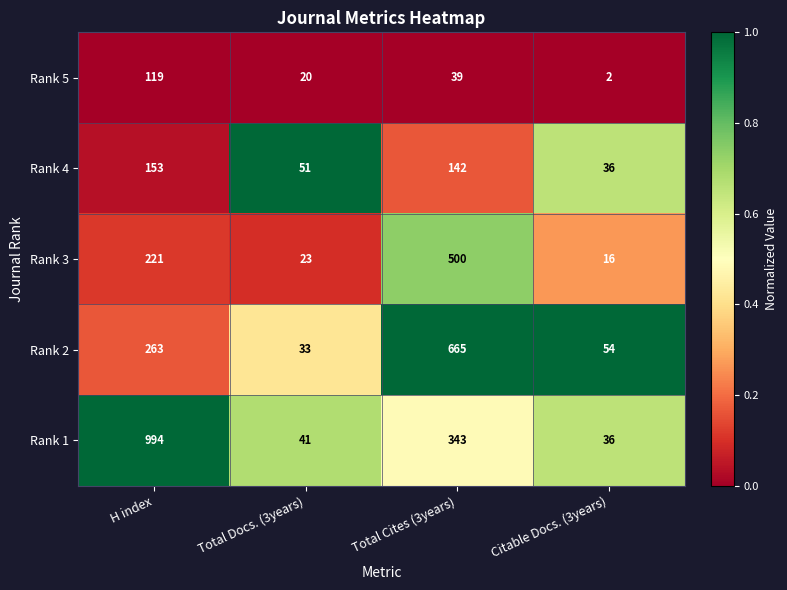

What is the spread (max minus min) of values at Total Cites (3years)?

626